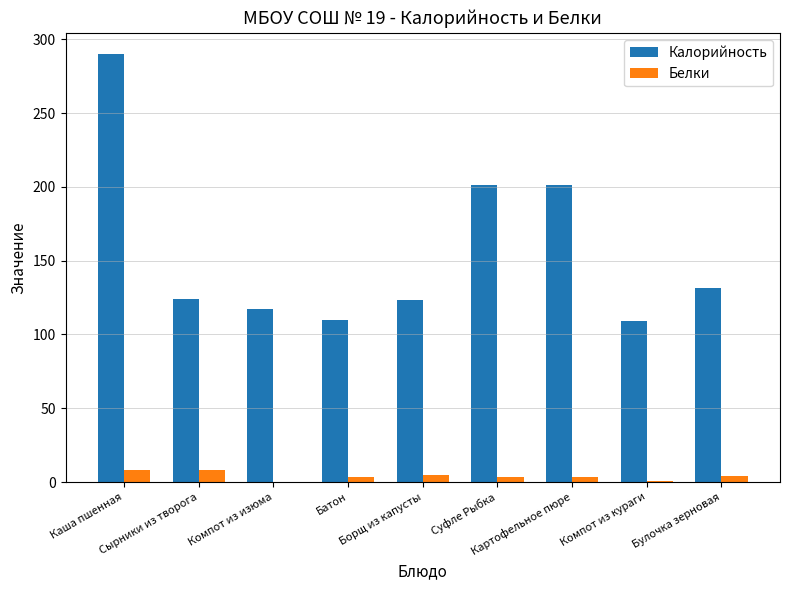

What is the highest value of the Белки series?

8.1